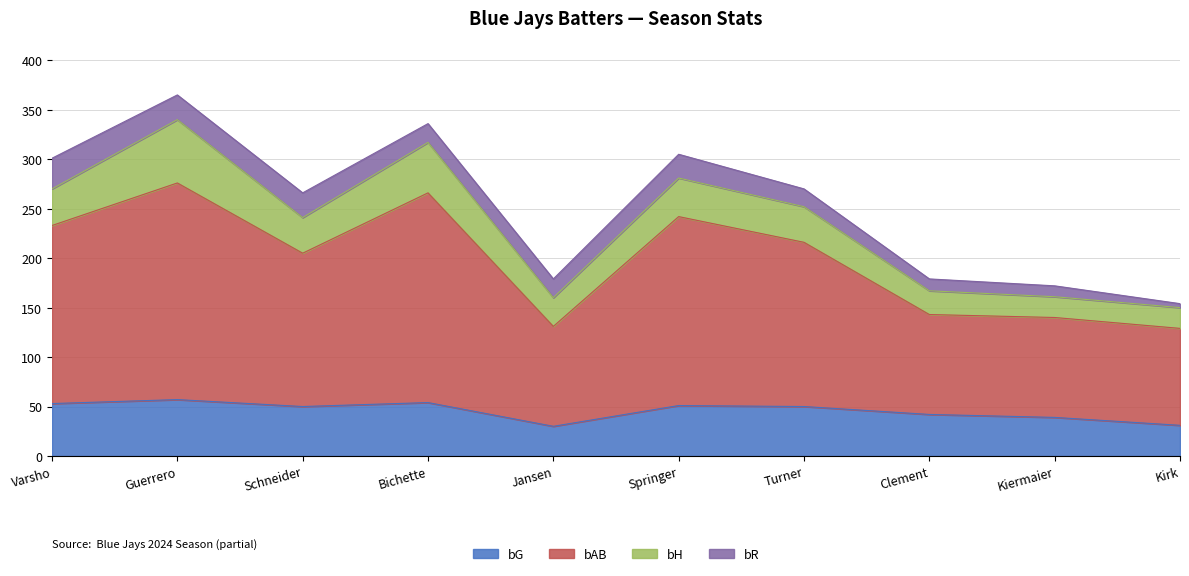

How many lines are shown in the chart?

4